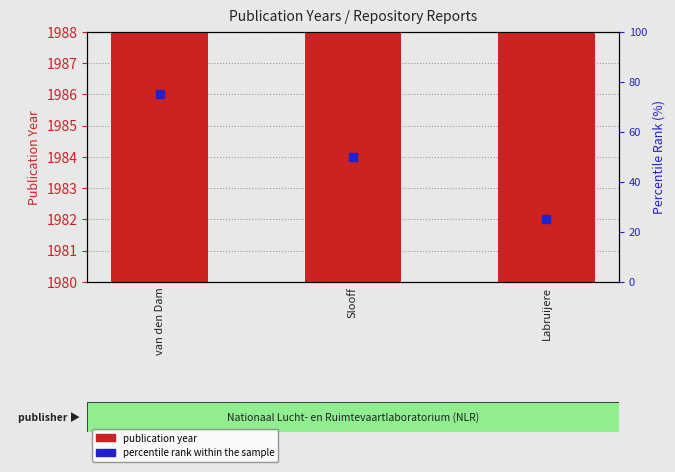

Which series contains the highest Y value?

publication year